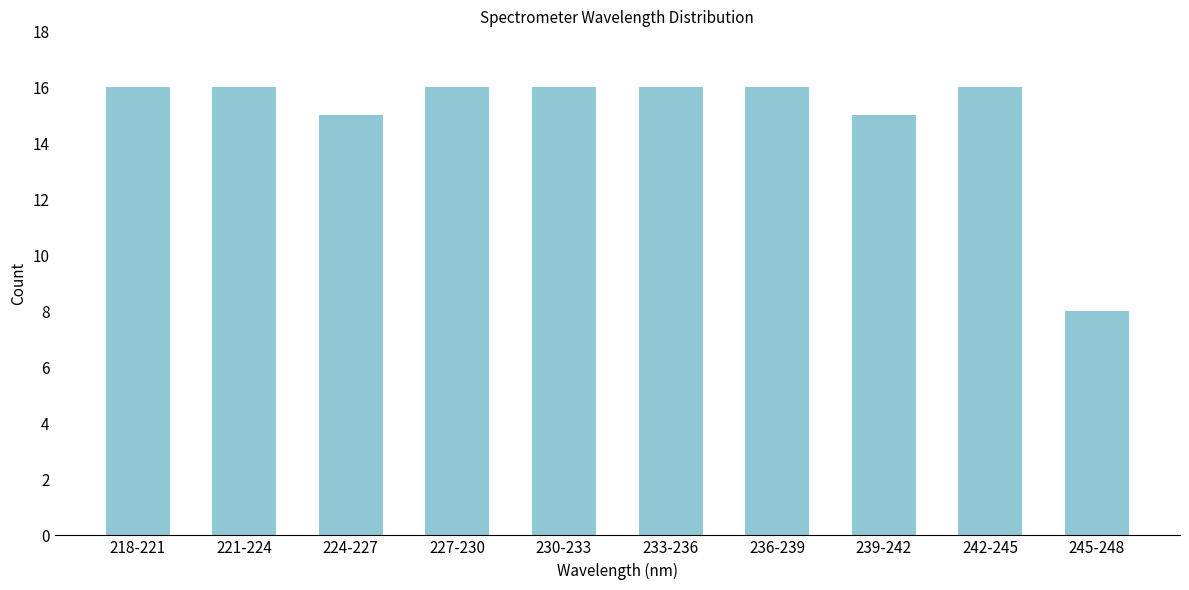

Reading left to right, transcribe all the data shown in this chart.

16	16	15	16	16	16	16	15	16	8